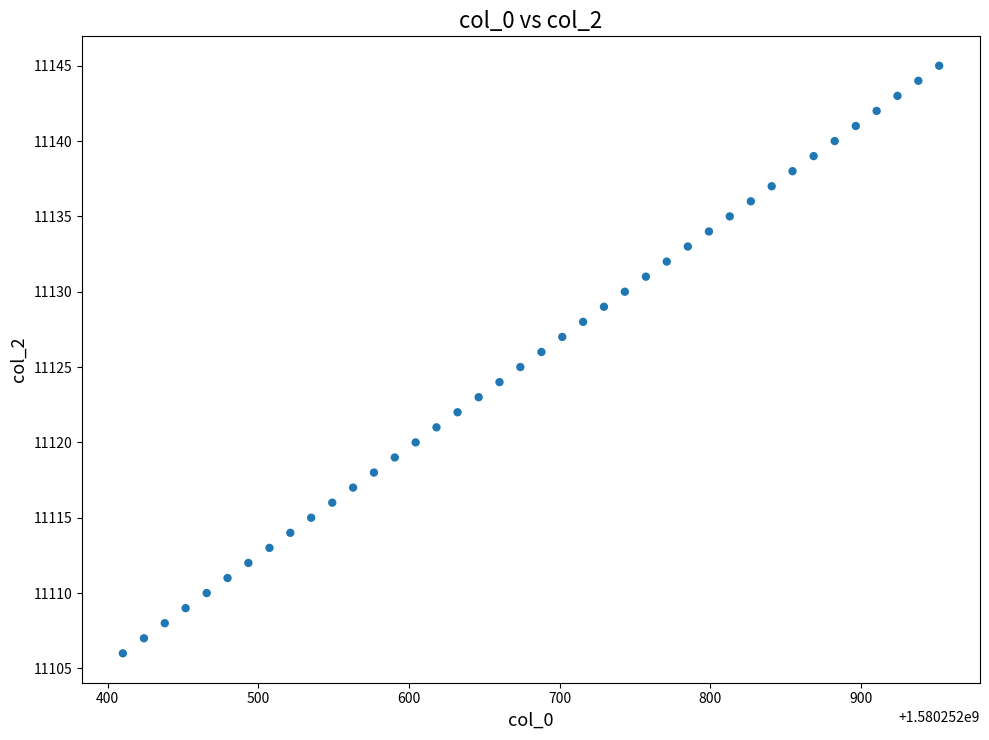

What is the range of Y values (max minus min)?

39